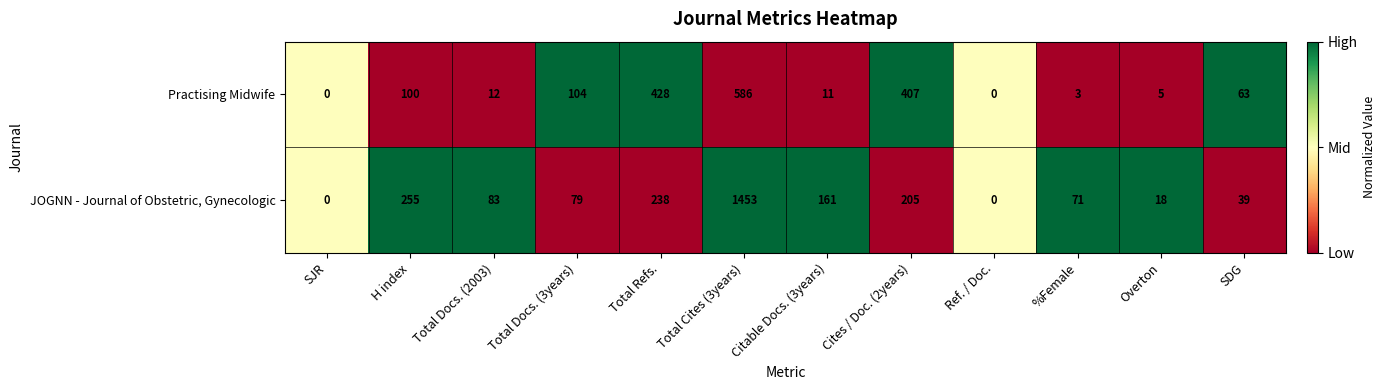

What is the maximum value shown in the chart?

1453